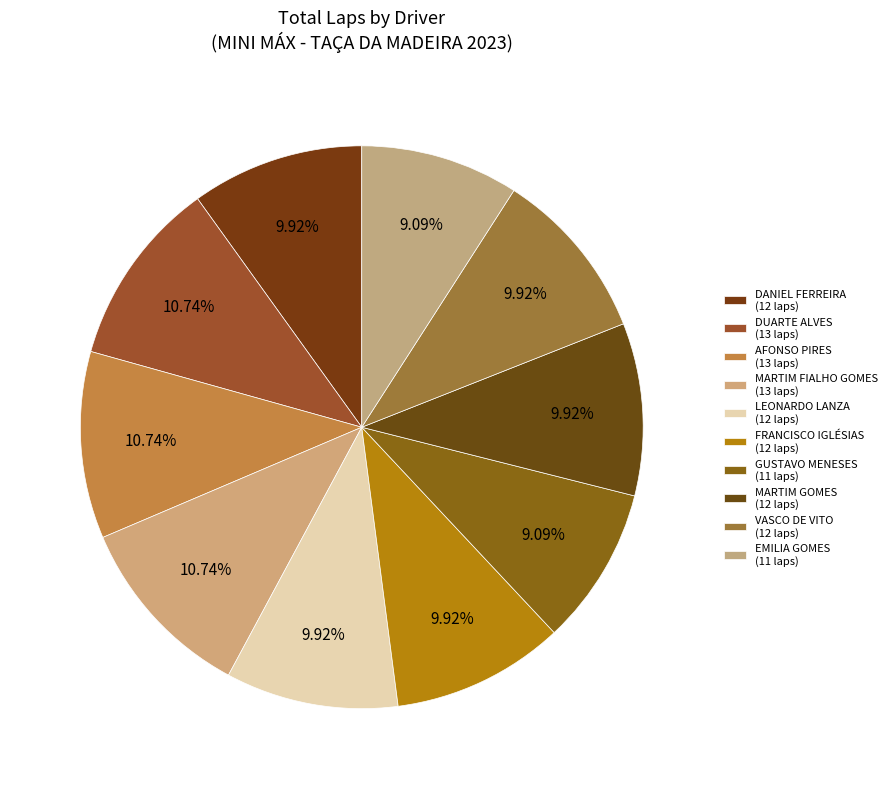

How many segments does this pie chart have?

10